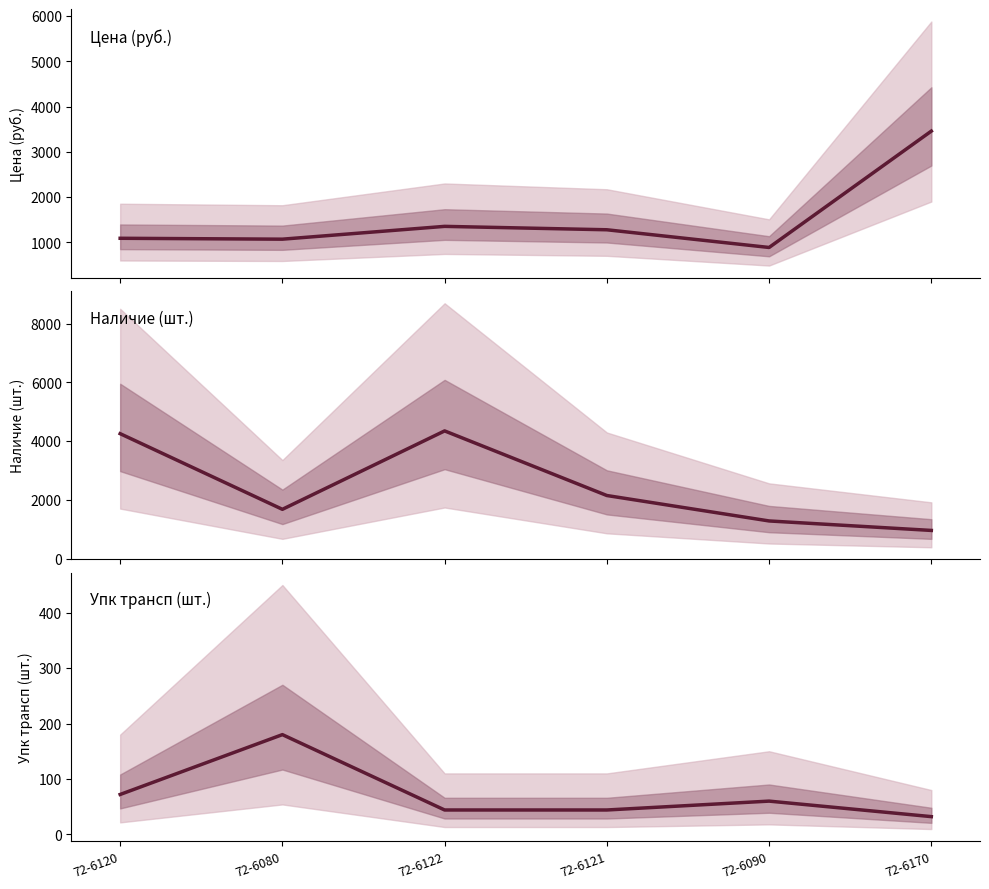

How many interior local peaks does the Упк трансп series have?

2